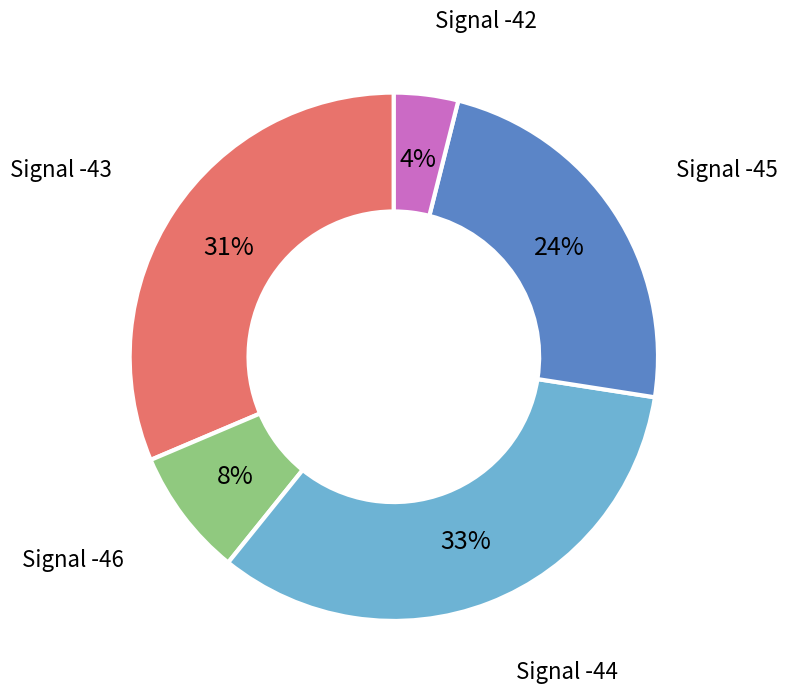

To the nearest percent, what is the average slice percentage?

20%